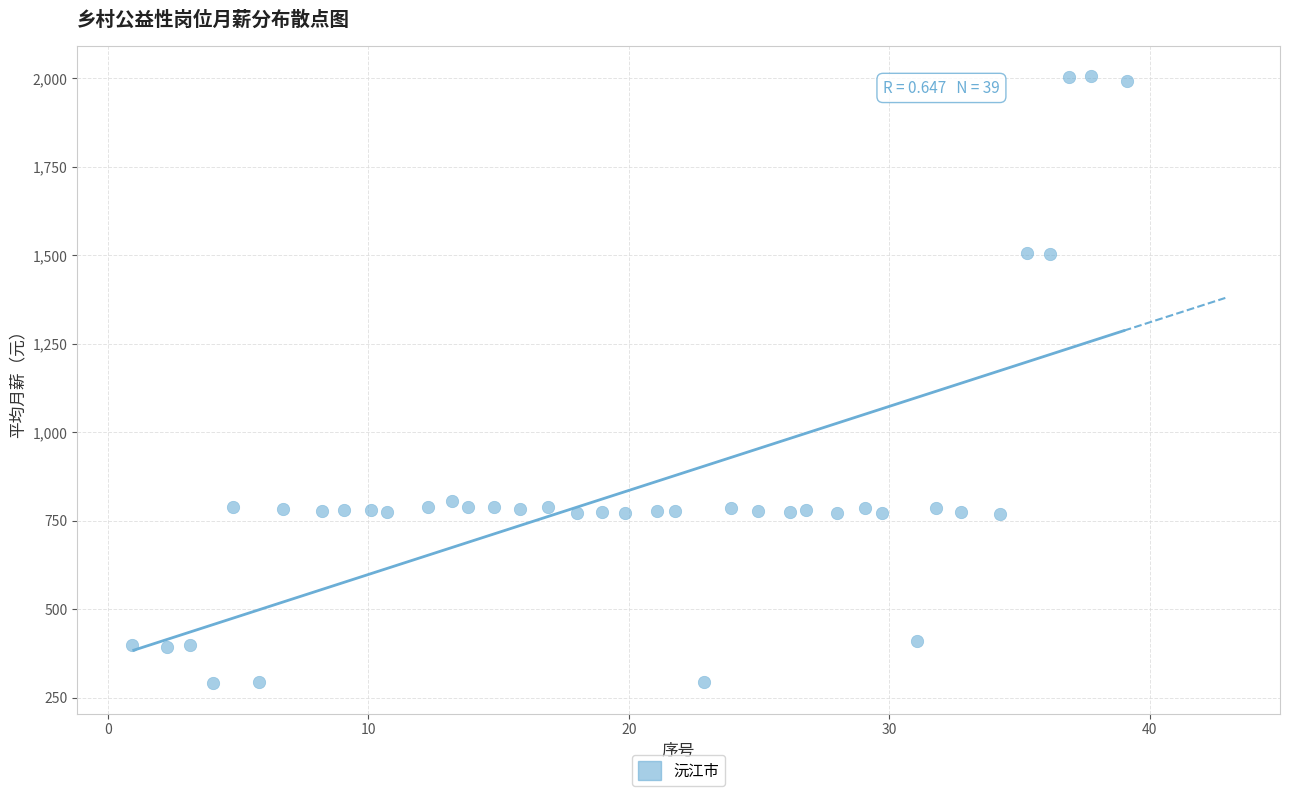

What is the range of Y values (max minus min)?

1714.7